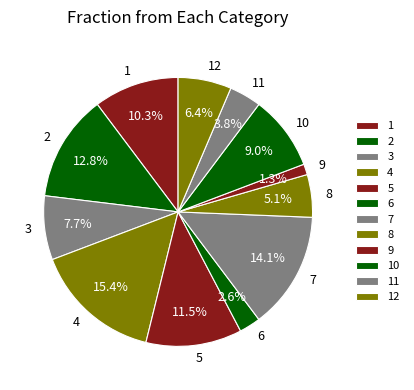

What percentage is the 9 slice, to the nearest percent?

1%